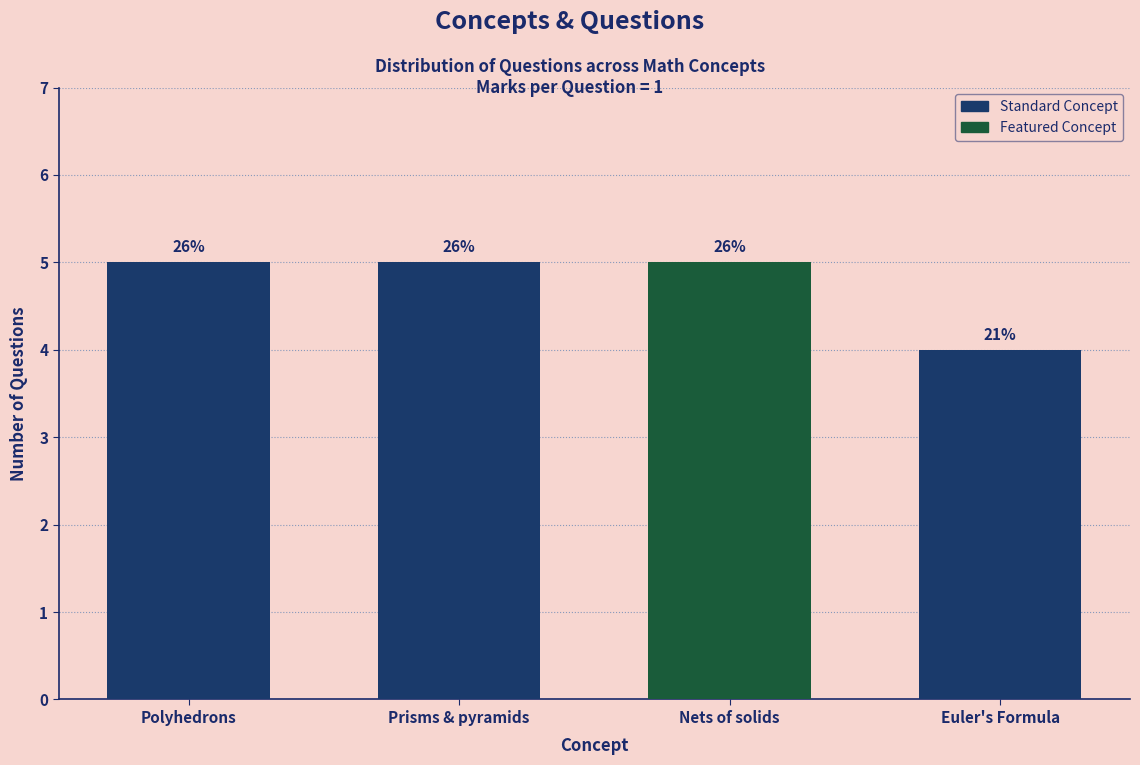

How many bars are there in total?

4